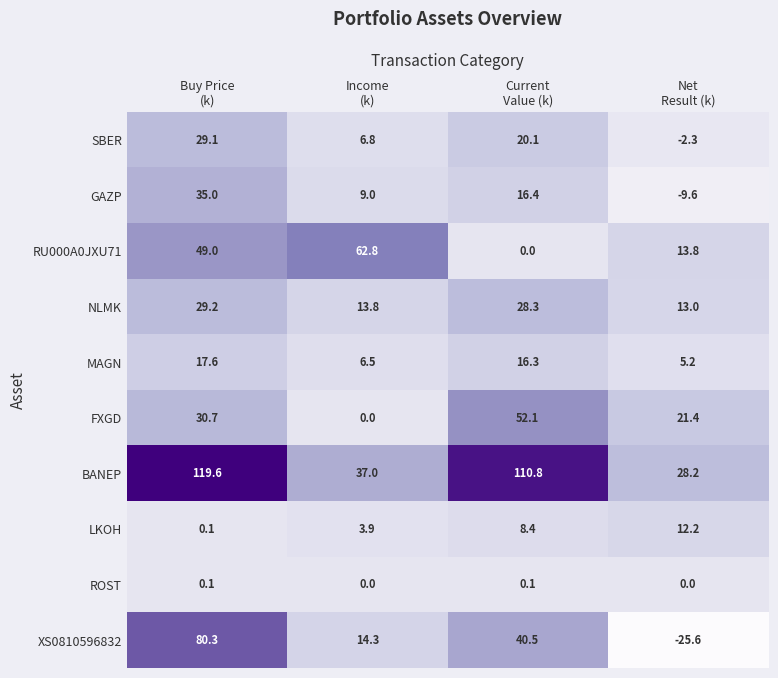

At which category is the sum across all series the highest?

Buy Price
(k)